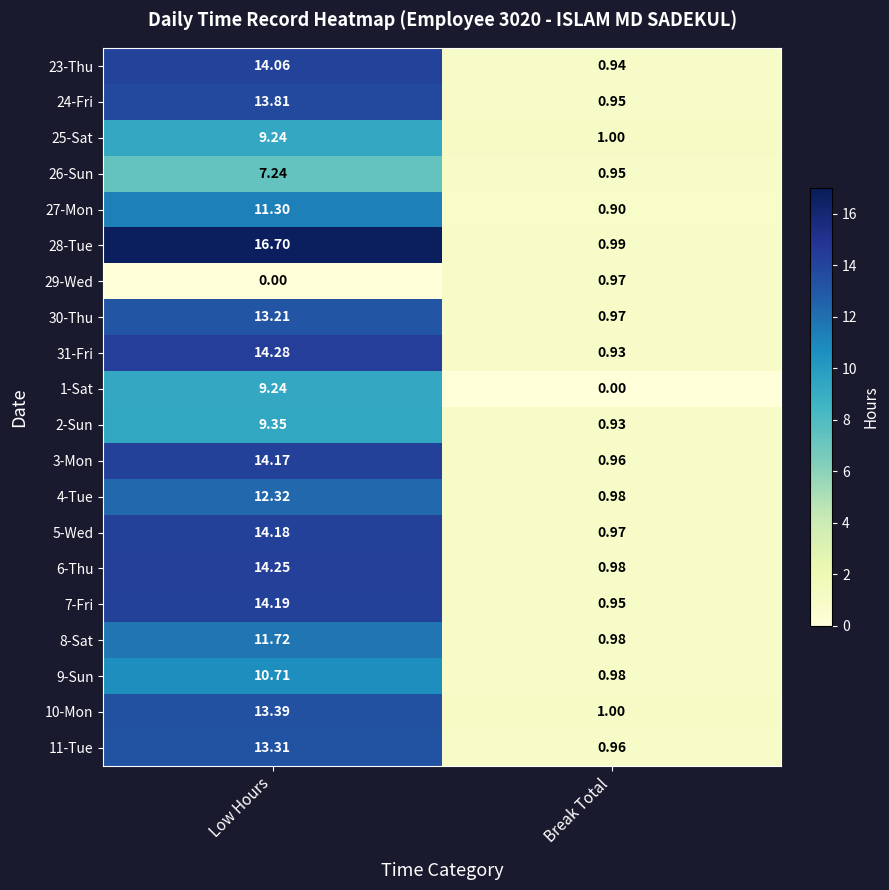

At which label does 3-Mon first exceed 14?

Low Hours